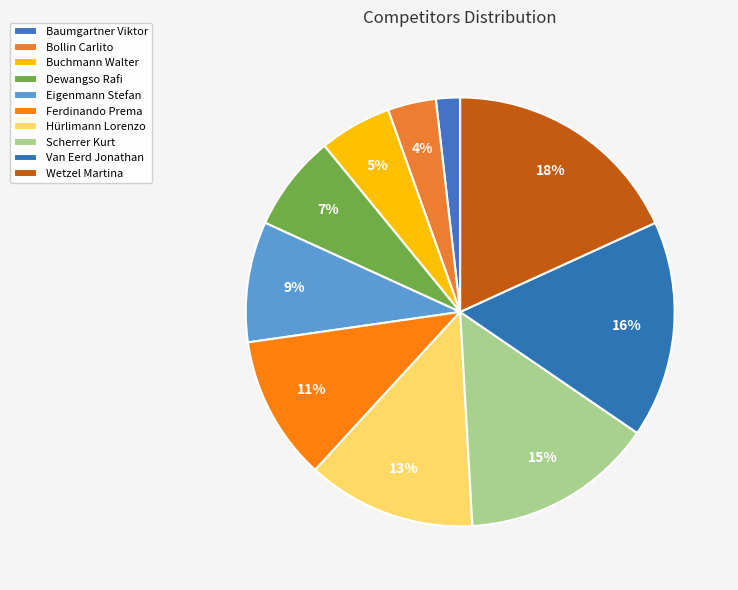

True or false: Ferdinando Prema accounts for 1% of the total.

False